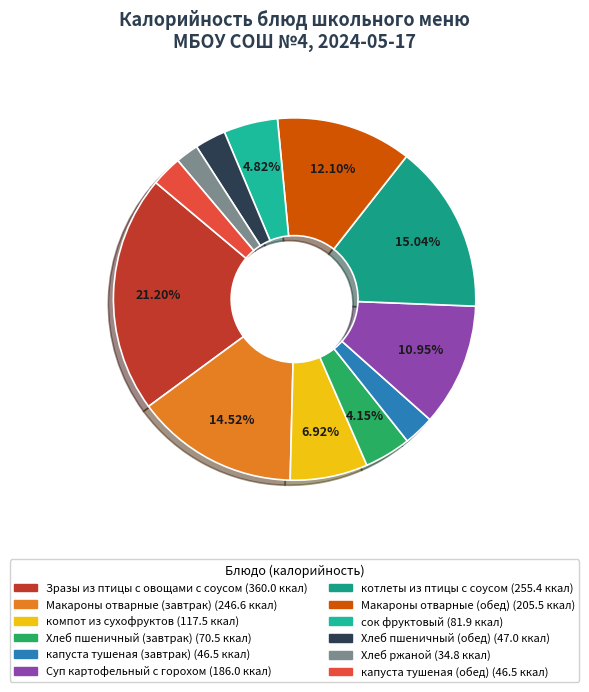

Combined, what portion of the pie is сок фруктовый and Хлеб ржаной?

6.9%